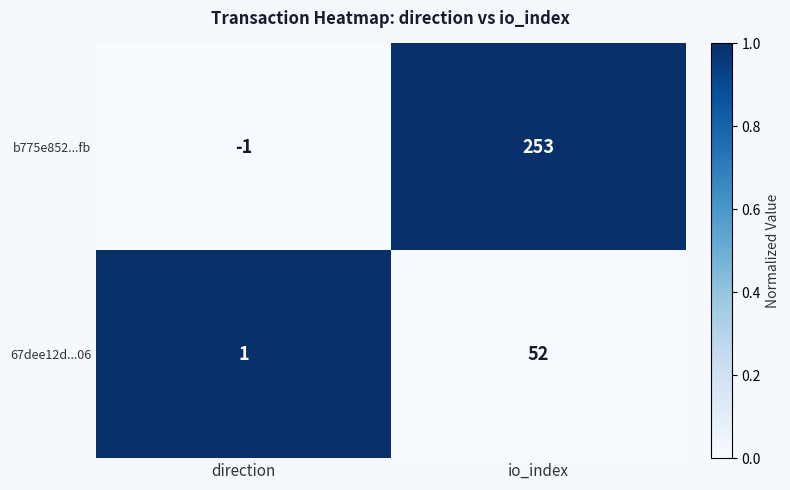

Which series has the widest spread of values?

b775e852...fb